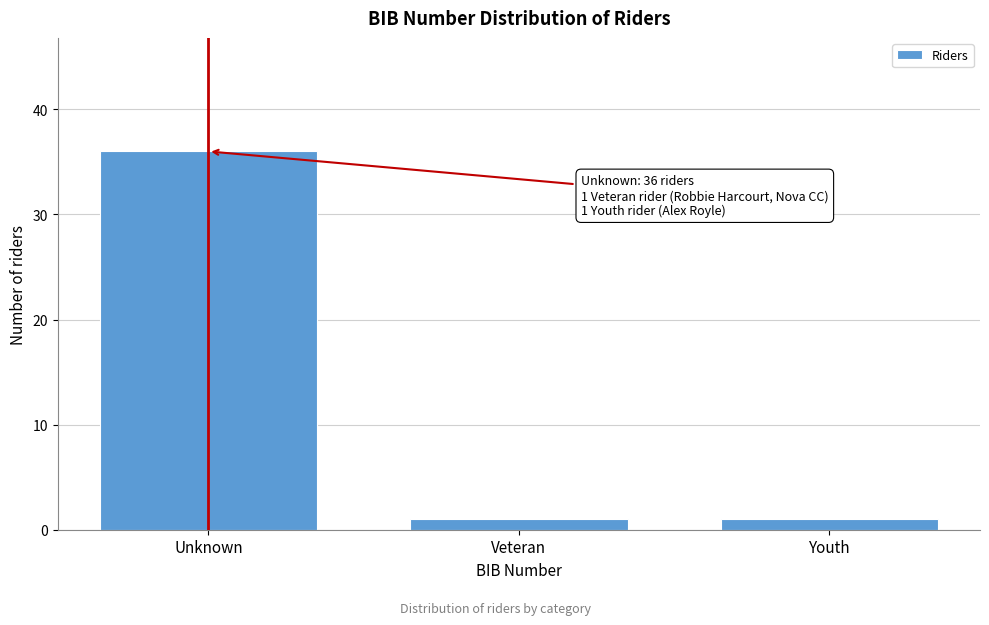

Reading left to right, what are all the values shown in this chart?

36	1	1